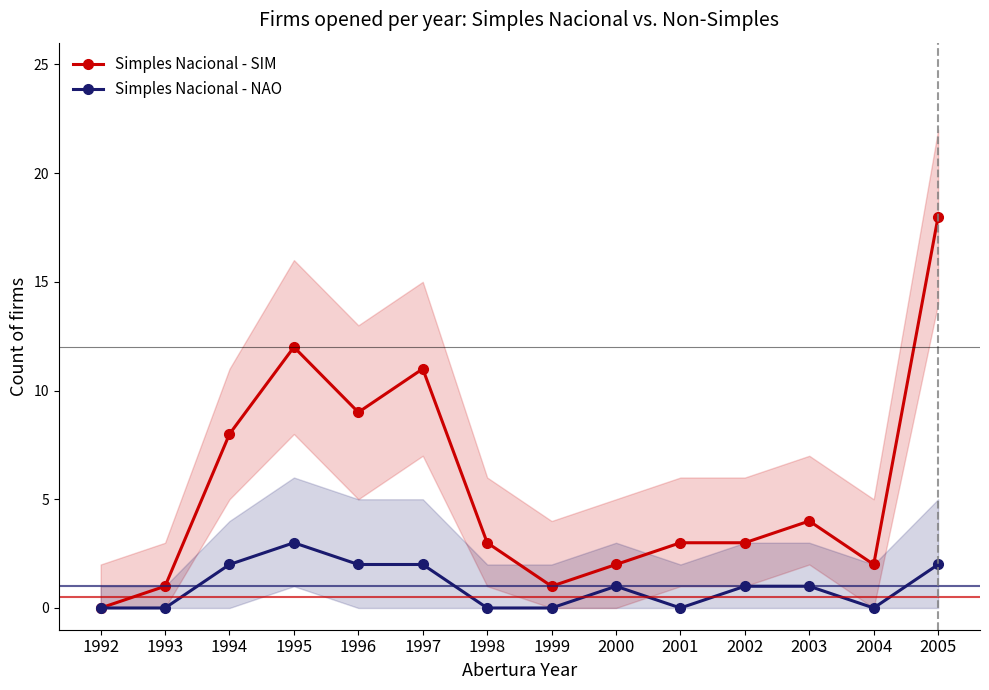

Does the chart display data point markers on the line(s)?

Yes